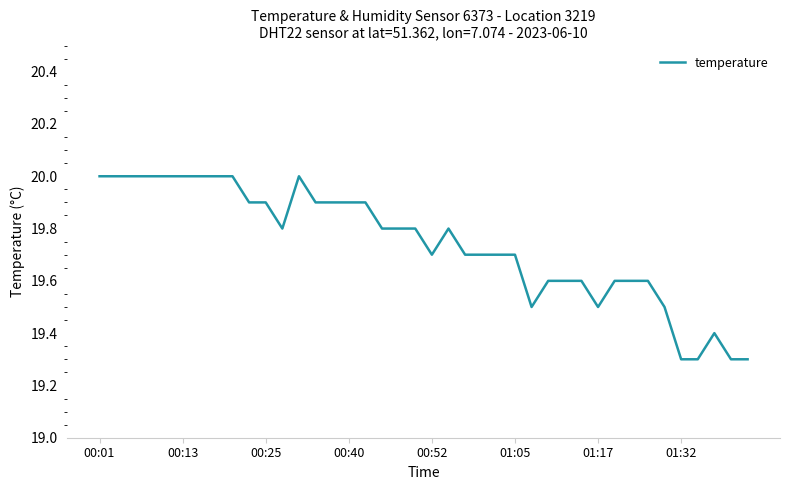

What is the difference between the maximum and minimum values?

0.7